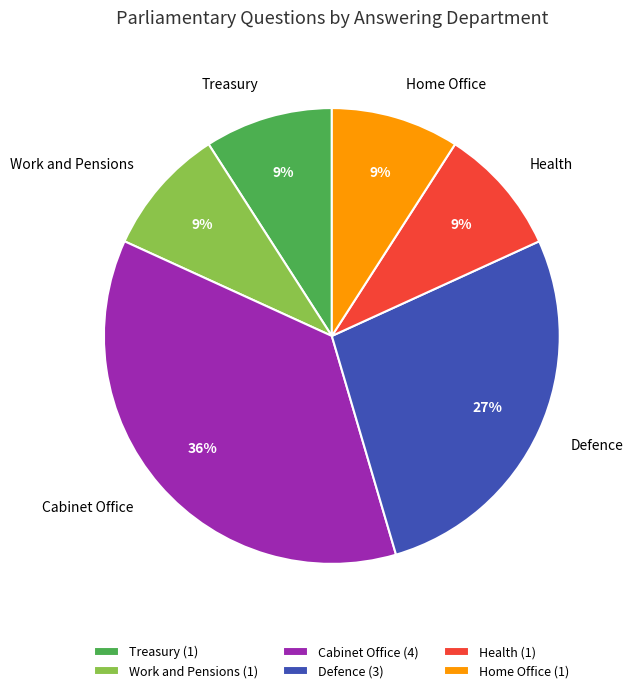

Is there a majority slice in this chart?

No